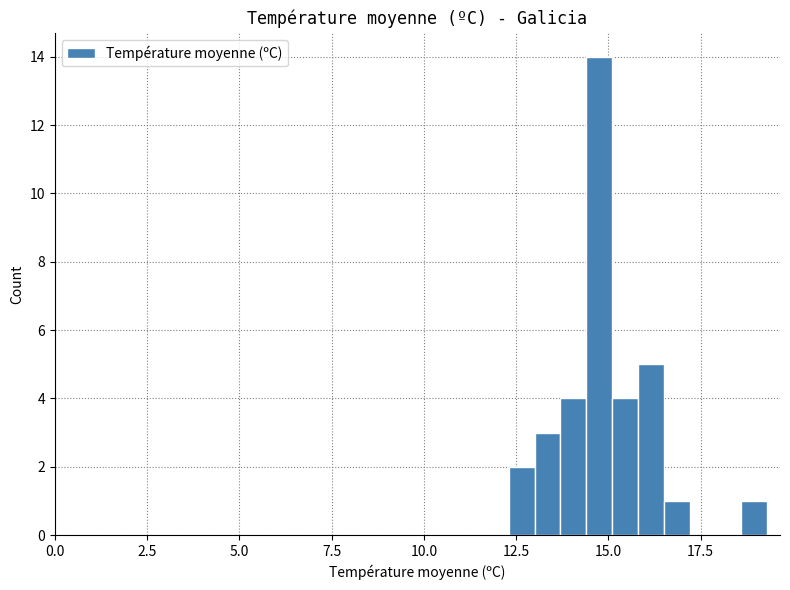

Around what value on the x-axis is the tallest bar? Give the approximate position of its centre, as read against the axis.

15.0